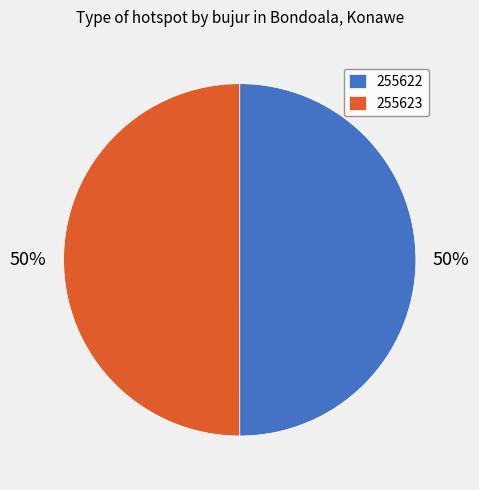

Approximately how many times larger is the value at 255623 compared to 255622?

1.0